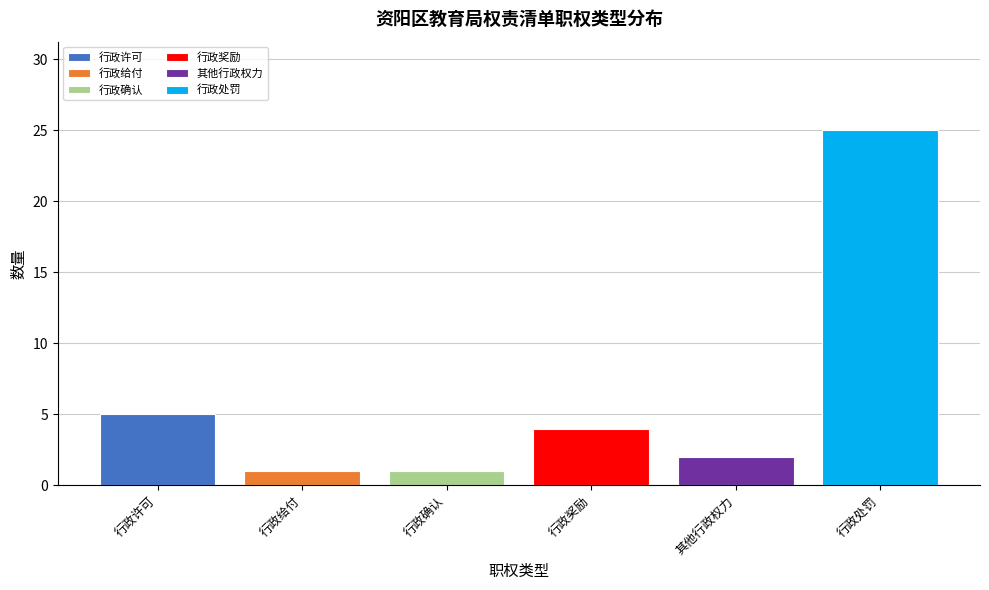

What is the smallest value displayed?

1